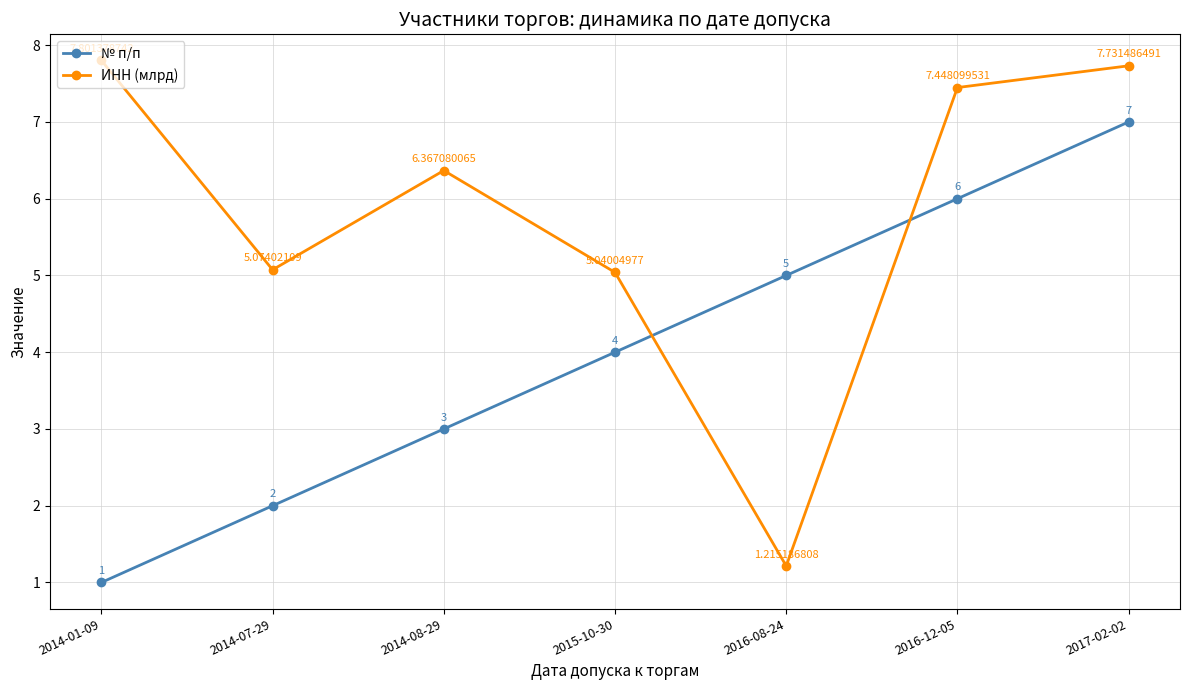

Is this an area chart (filled region under the line)?

No